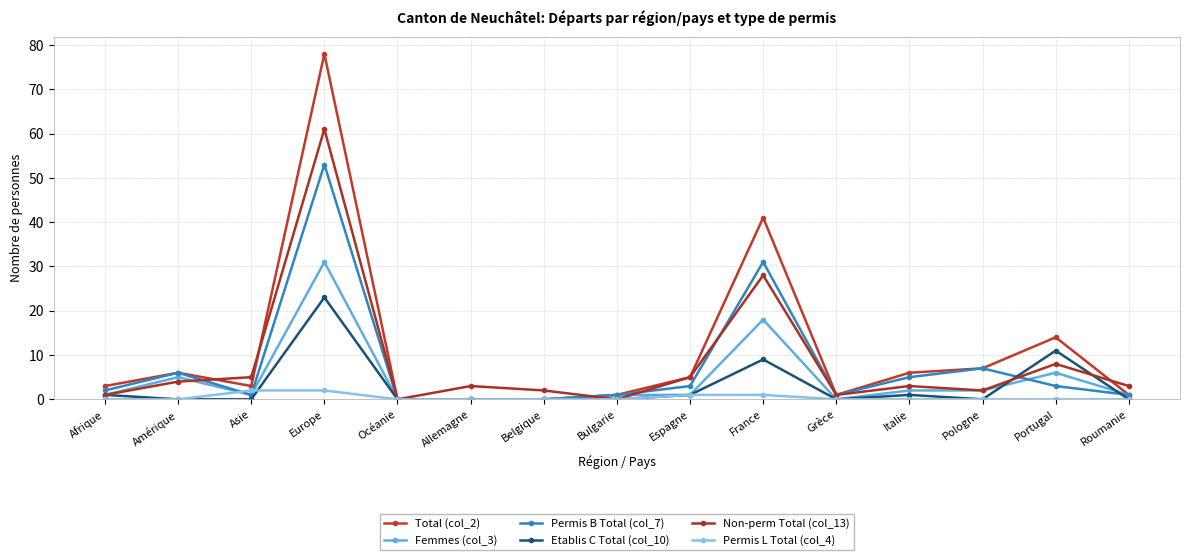

Is it true that Femmes (col_3) equals 0 at Afrique?

False